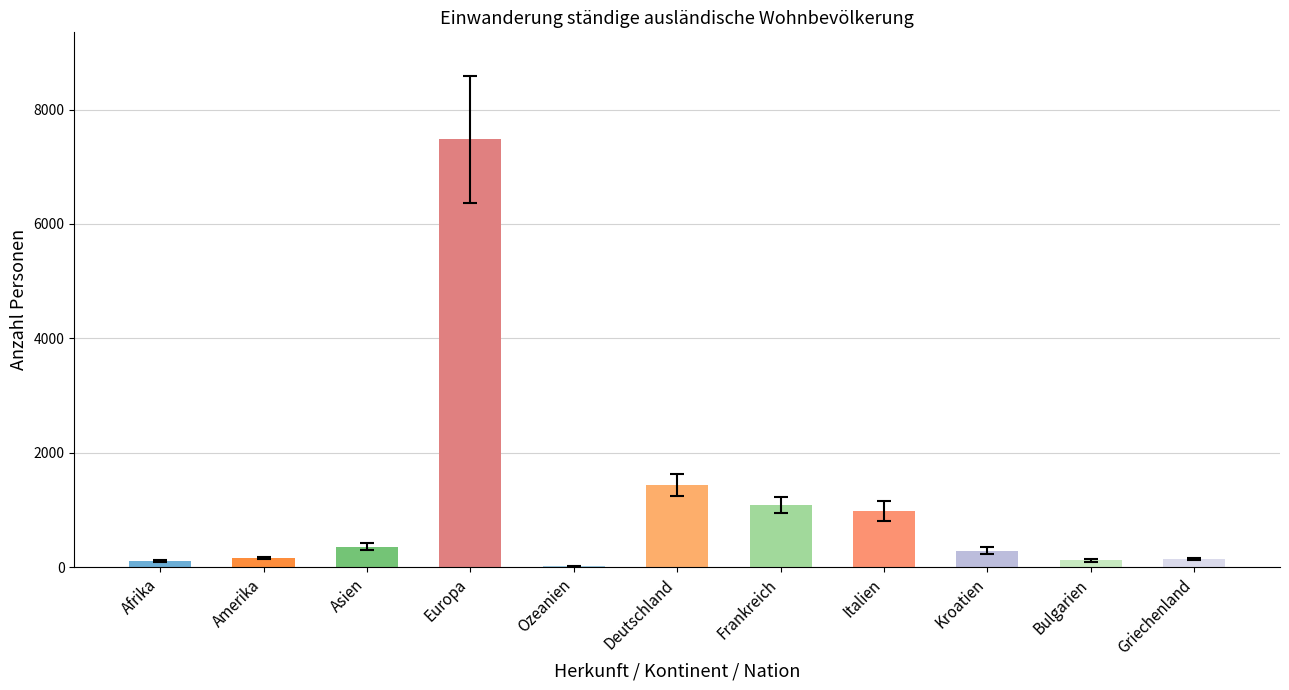

At which category does the chart reach its peak across all series?

Europa